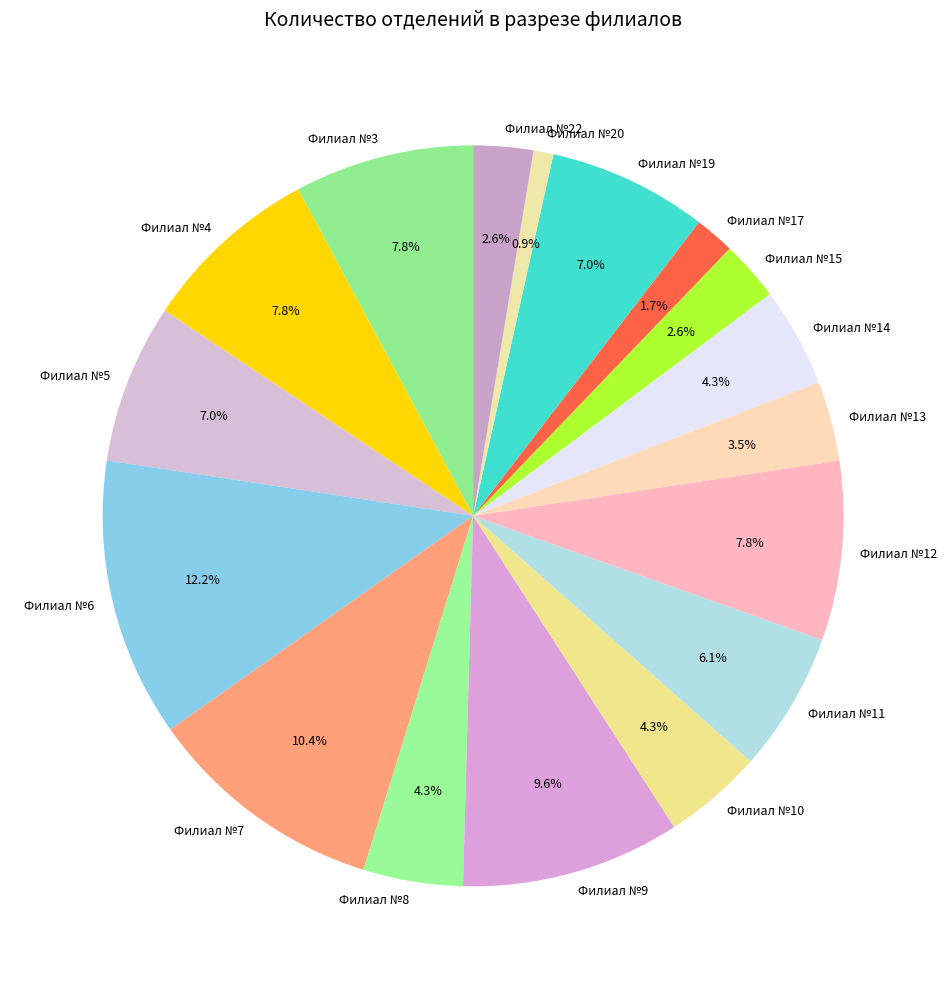

Which slice is the smallest?

Филиал №20